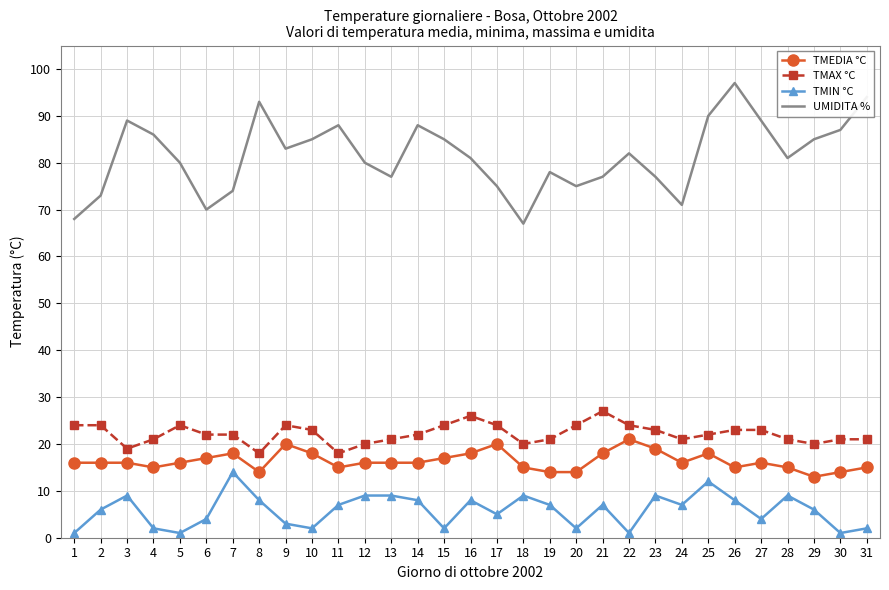

True or false: TMIN °C and TMEDIA °C intersect in this chart.

False